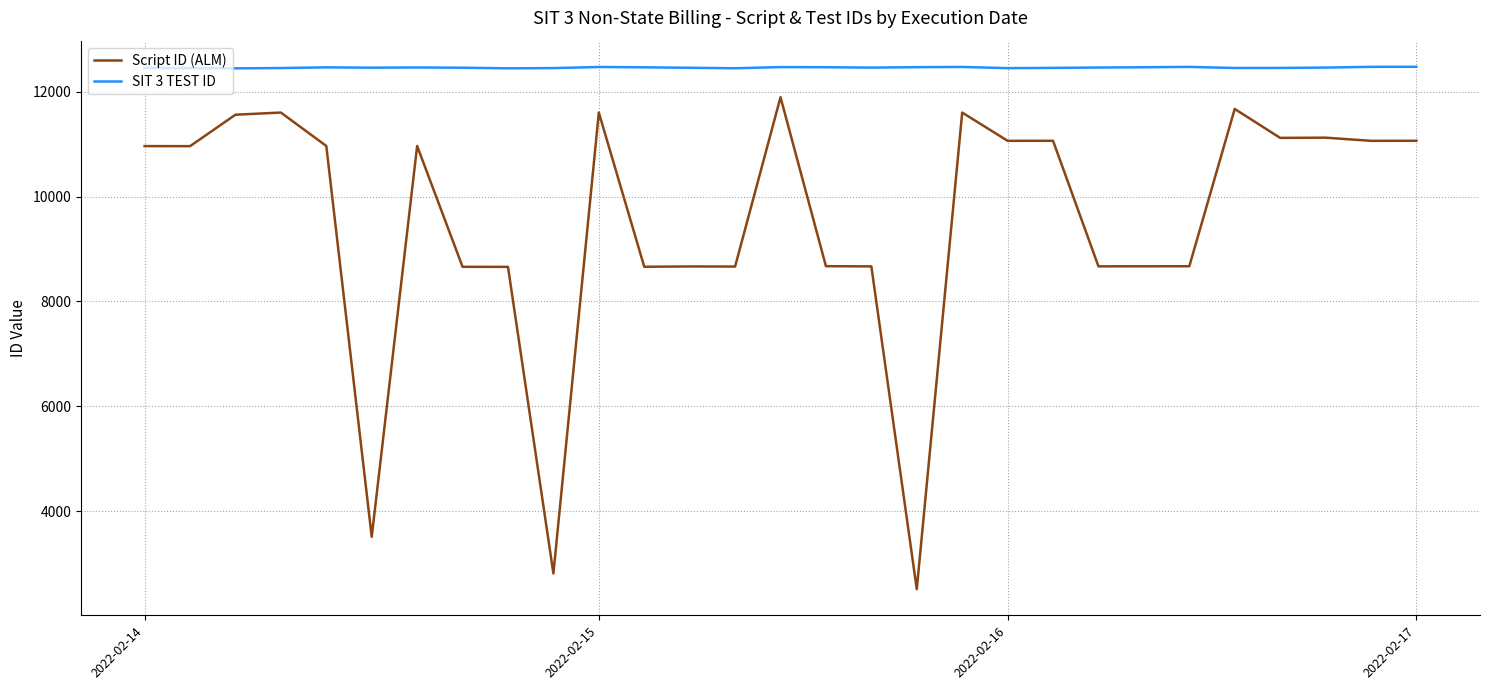

How many lines are shown in the chart?

2